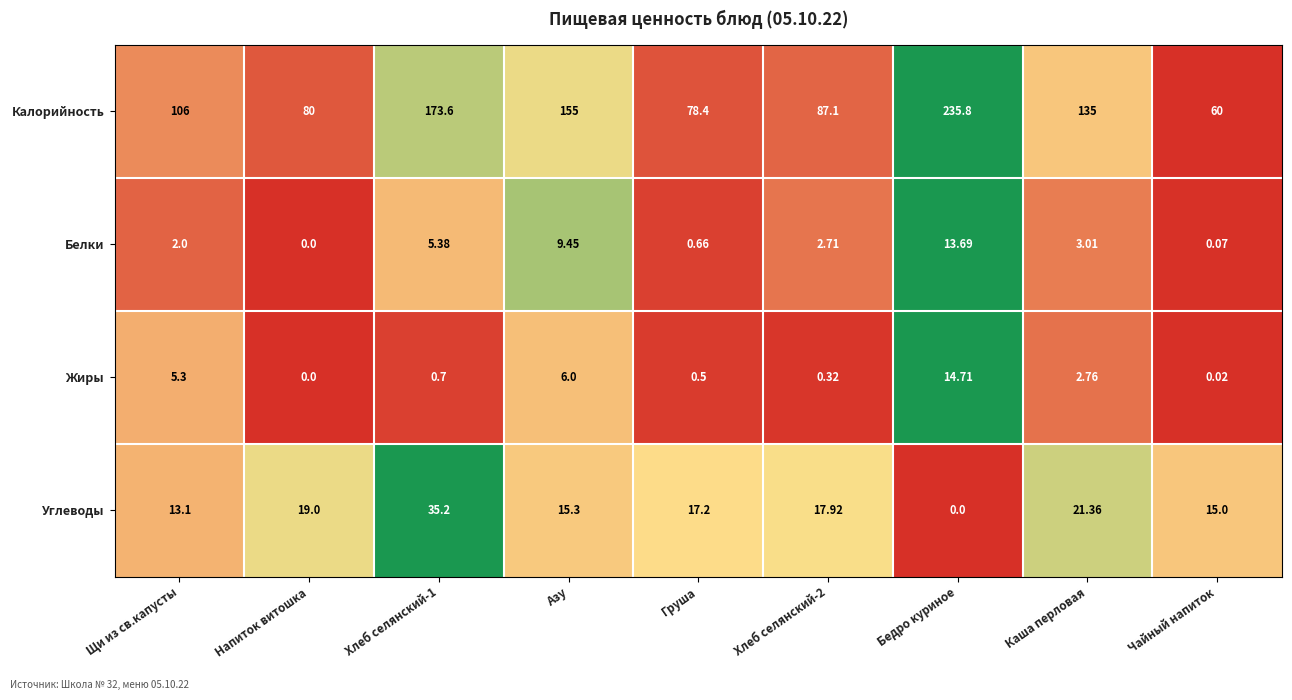

Rank the series by their maximum value, from highest to lowest.

Калорийность, Углеводы, Жиры, Белки